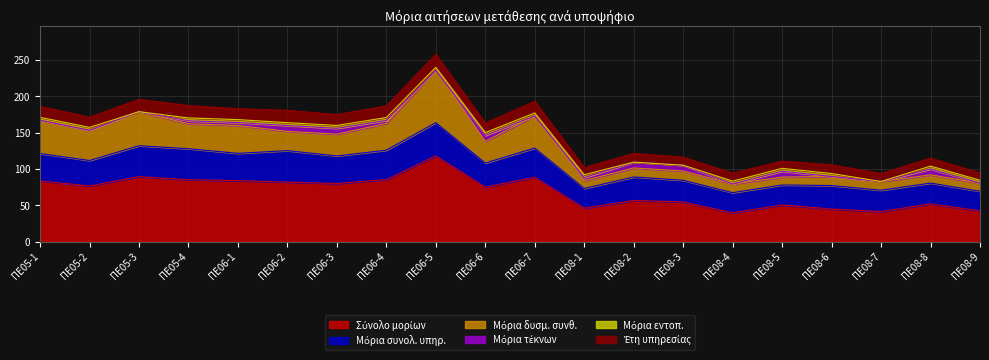

Reading left to right, extract all data points from this chart.

Σύνολο μορίων: 83.5	76.6	89.4	85.1	83.9	81.8	79.9	85.4	117.9	75.0	88.5	46.0	56.7	54.6	39.6	50.4	44.8	41.3	51.9	42.2
Μόρια συνολ. υπηρ.: 37.7	35.0	42.5	42.7	37.5	43.3	37.9	40.4	45.8	33.1	40.2	27.1	32.3	29.8	27.7	27.5	32.3	29.4	28.5	27.1
Μόρια δυσμ. συνθ.: 45.8	41.6	46.9	34.4	38.4	26.5	30.0	37.0	72.1	29.9	44.3	10.9	12.4	12.8	11.9	10.9	12.5	12.0	11.4	11.1
Μόρια τέκνων: 0.0	0.0	0.0	4.0	4.0	8.0	8.0	4.0	0.0	8.0	0.0	4.0	8.0	8.0	0.0	8.0	0.0	0.0	8.0	0.0
Μόρια εντοπ.: 4.0	4.0	0.0	4.0	4.0	4.0	4.0	4.0	4.0	4.0	4.0	4.0	0.0	0.0	4.0	4.0	4.0	0.0	4.0	4.0
Έτη υπηρεσίας: 15.0	14.0	17.0	17.0	15.0	17.0	15.0	16.0	18.0	13.0	16.0	10.0	12.0	11.0	11.0	10.0	12.0	11.0	11.0	10.0